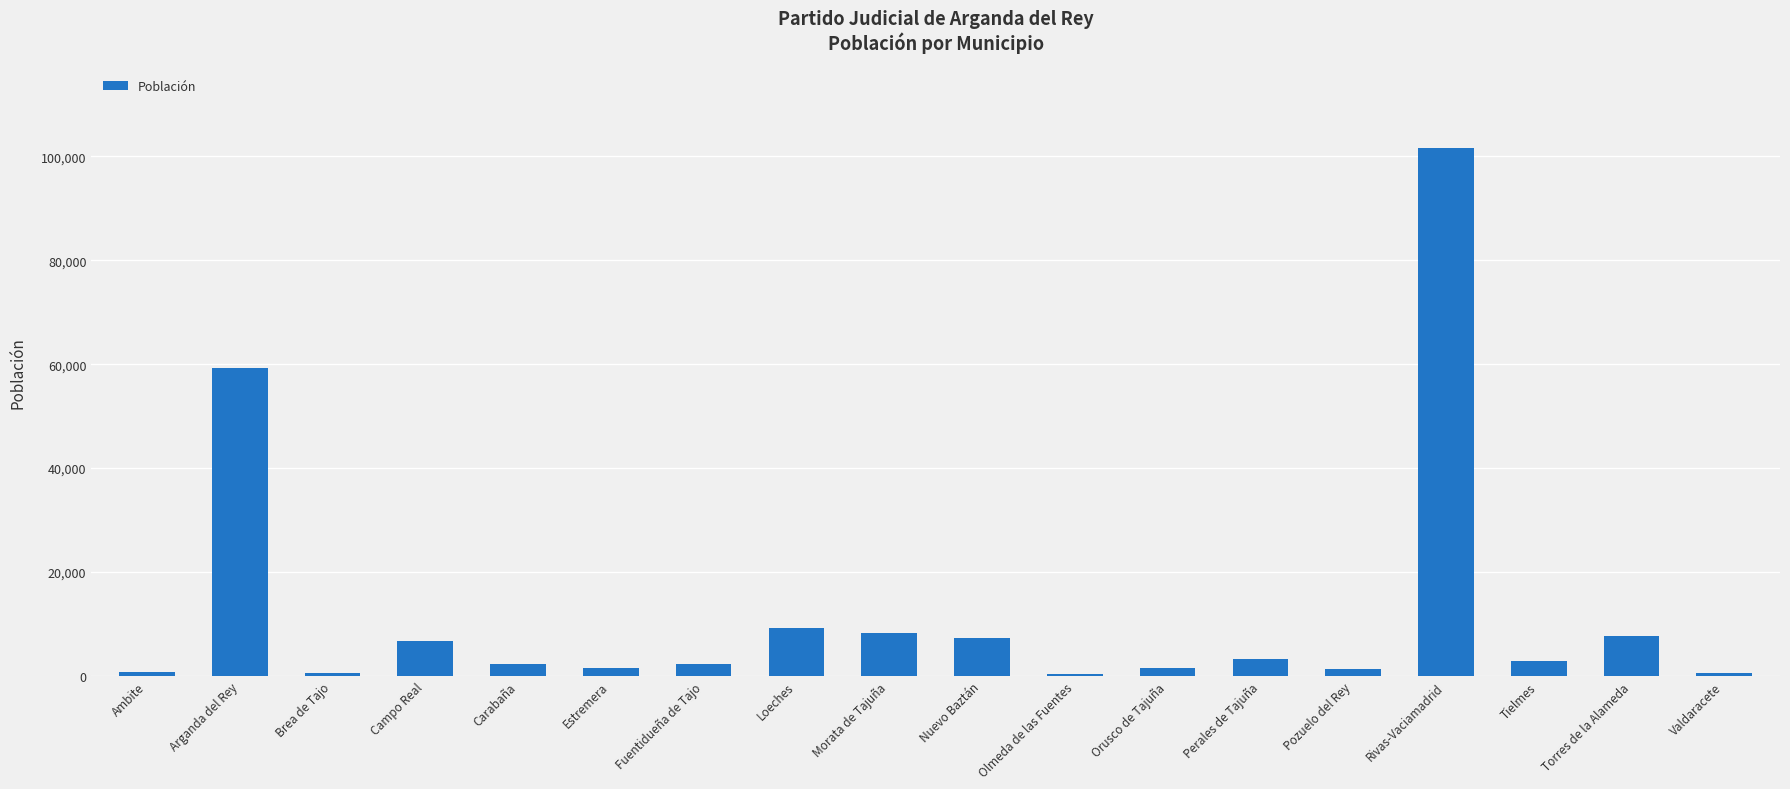

What is the change in value from Orusco de Tajuña to Perales de Tajuña?

+1691